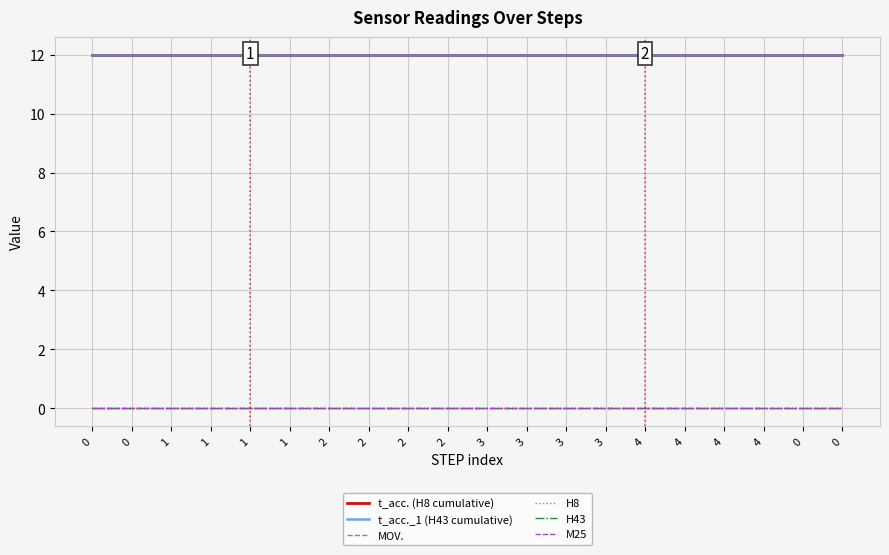

Does the chart have visible grid lines?

Yes